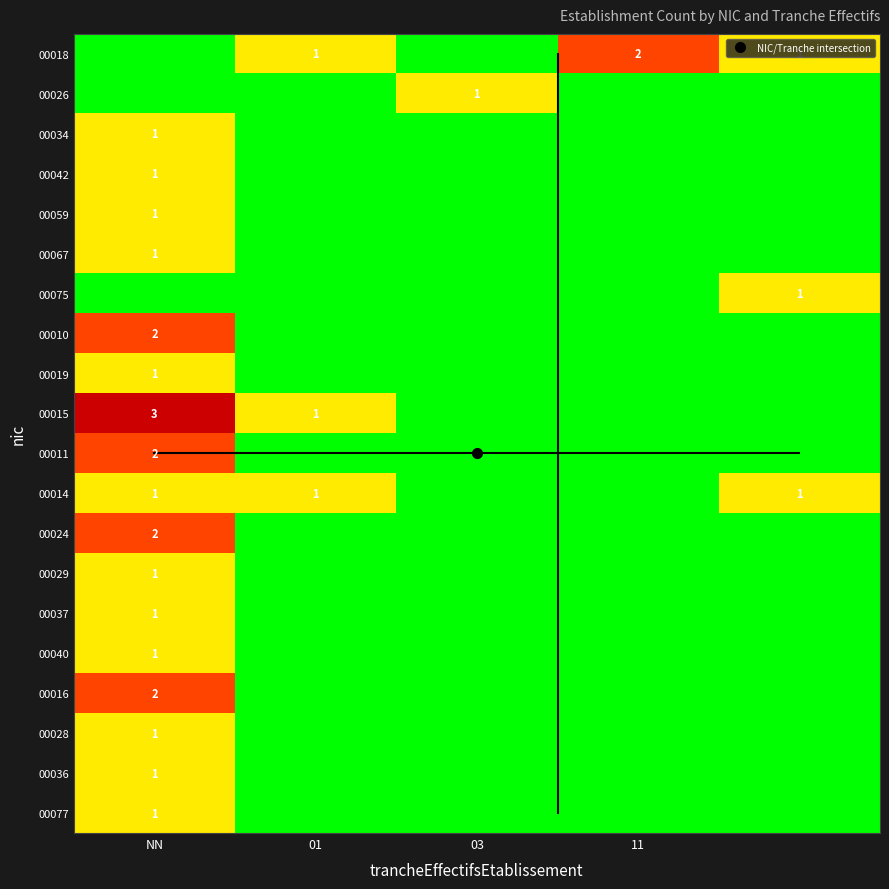

How many categories are shown in the chart?

5